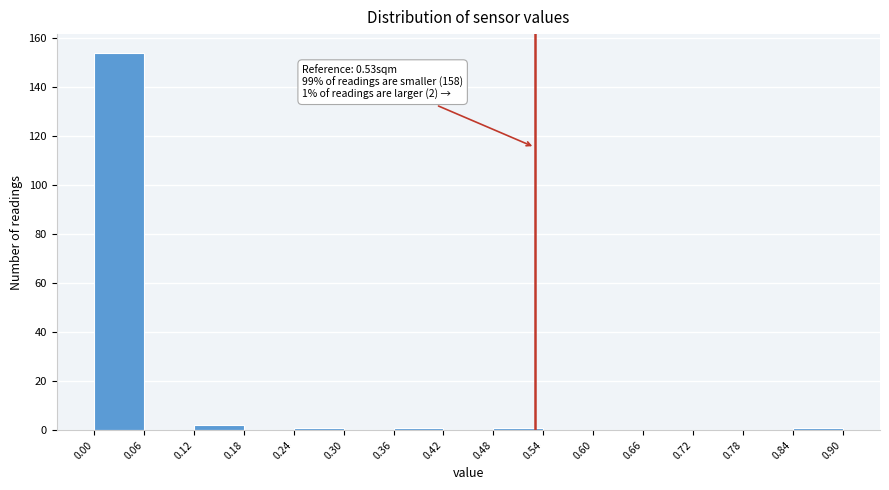

Which range on the x-axis has the tallest bar?

0.00 to 0.06